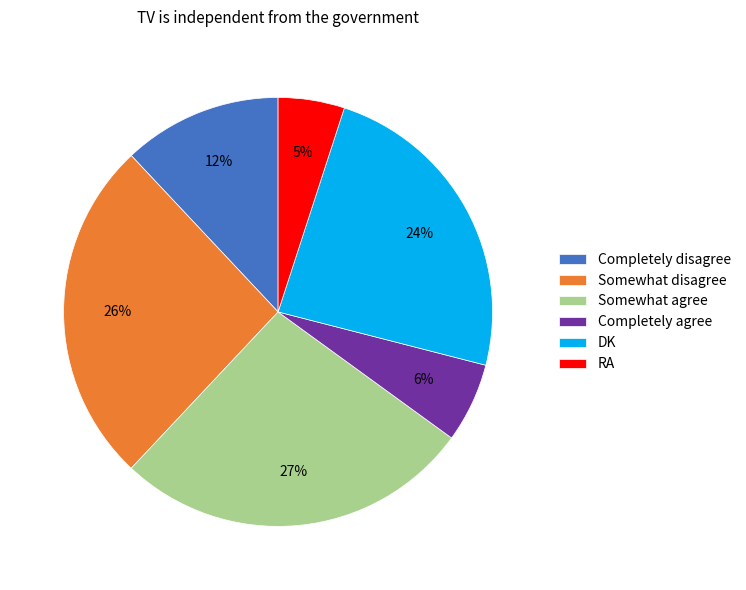

To the nearest percent, what is the combined percentage of Completely disagree and Completely agree?

18%